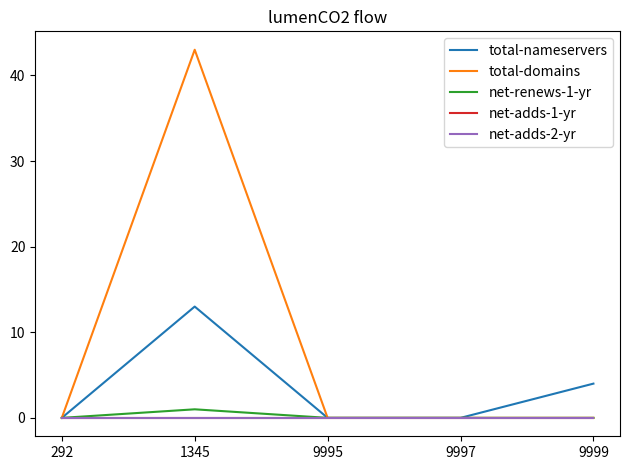

Does the chart display data point markers on the line(s)?

No